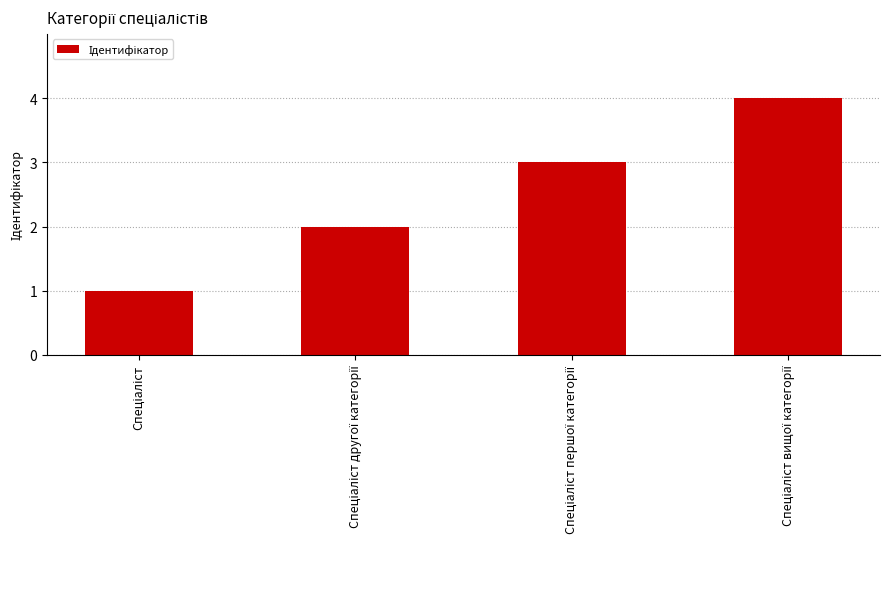

Count the number of data series in this chart.

1